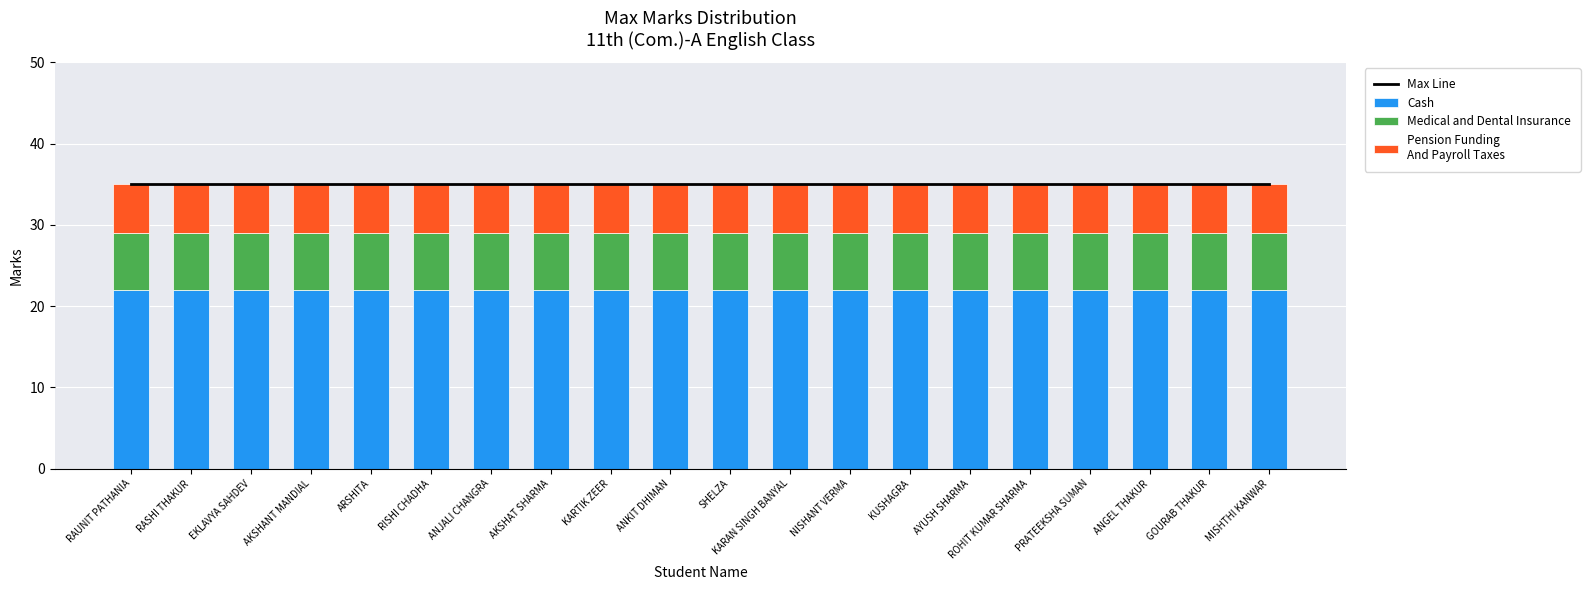

At ARSHITA, list the series in order from smallest to largest.

Pension Funding
And Payroll Taxes, Medical and Dental Insurance, Cash, Max Line